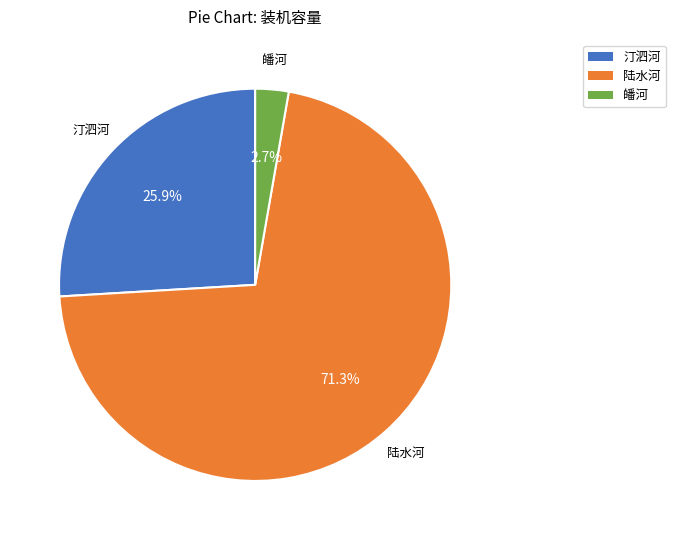

Does any single category account for the majority?

Yes